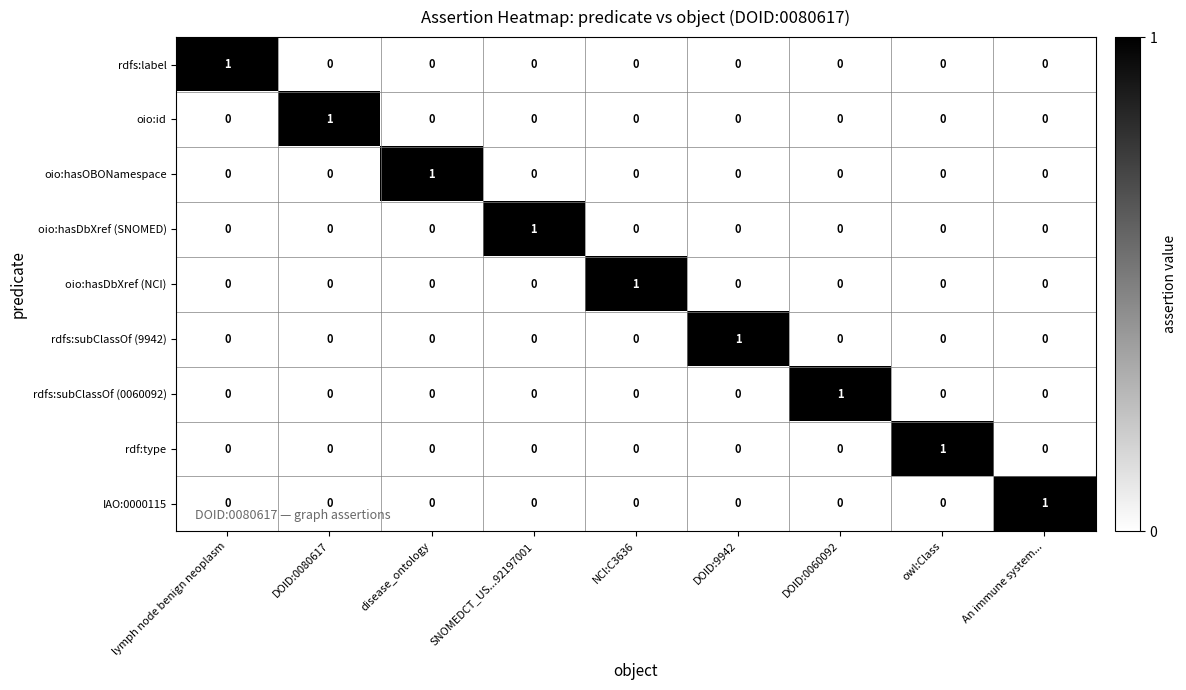

At how many categories does at least one series exceed 0?

9